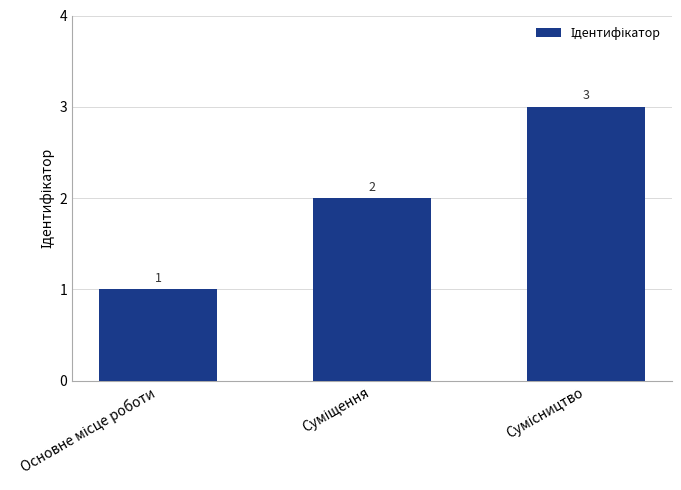

What is the value of the 3rd bar from the left?

3